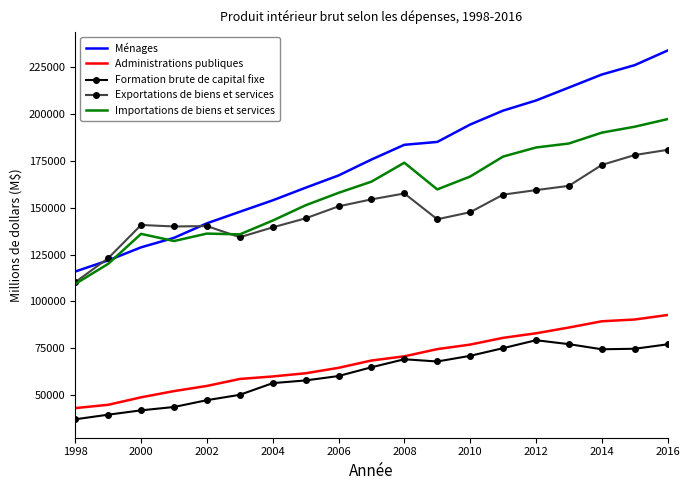

True or false: Formation brute de capital fixe and Importations de biens et services intersect in this chart.

False